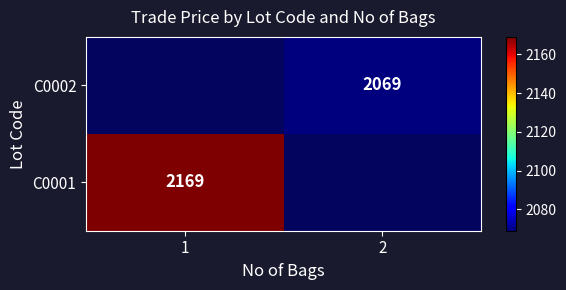

Is the value of C0001 at 1 greater than the value of C0002 at 2?

Yes